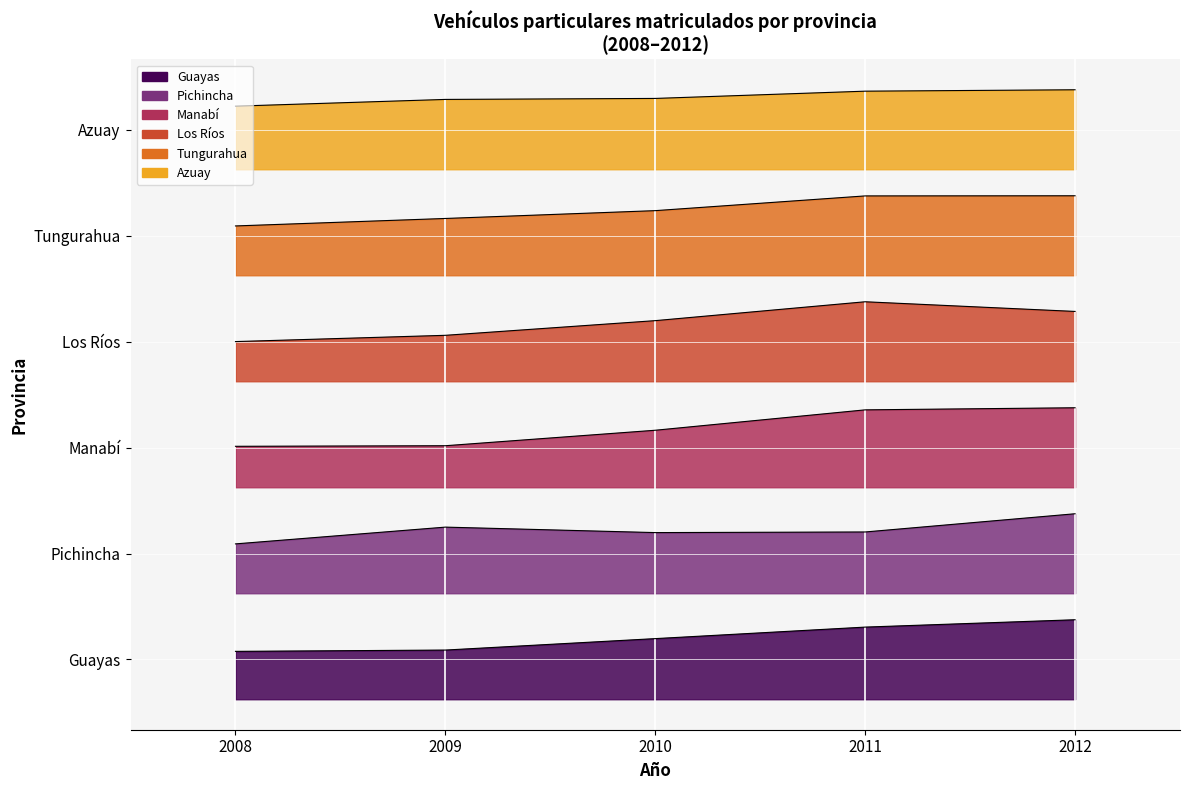

True or false: Alquiler and Particular cross at least once.

False